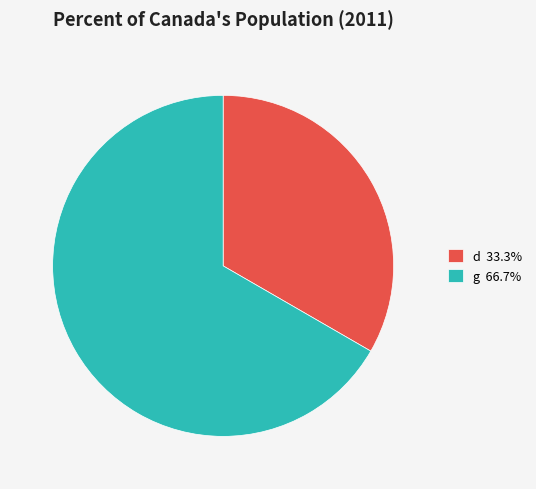

Which category has the smallest portion of the pie?

d